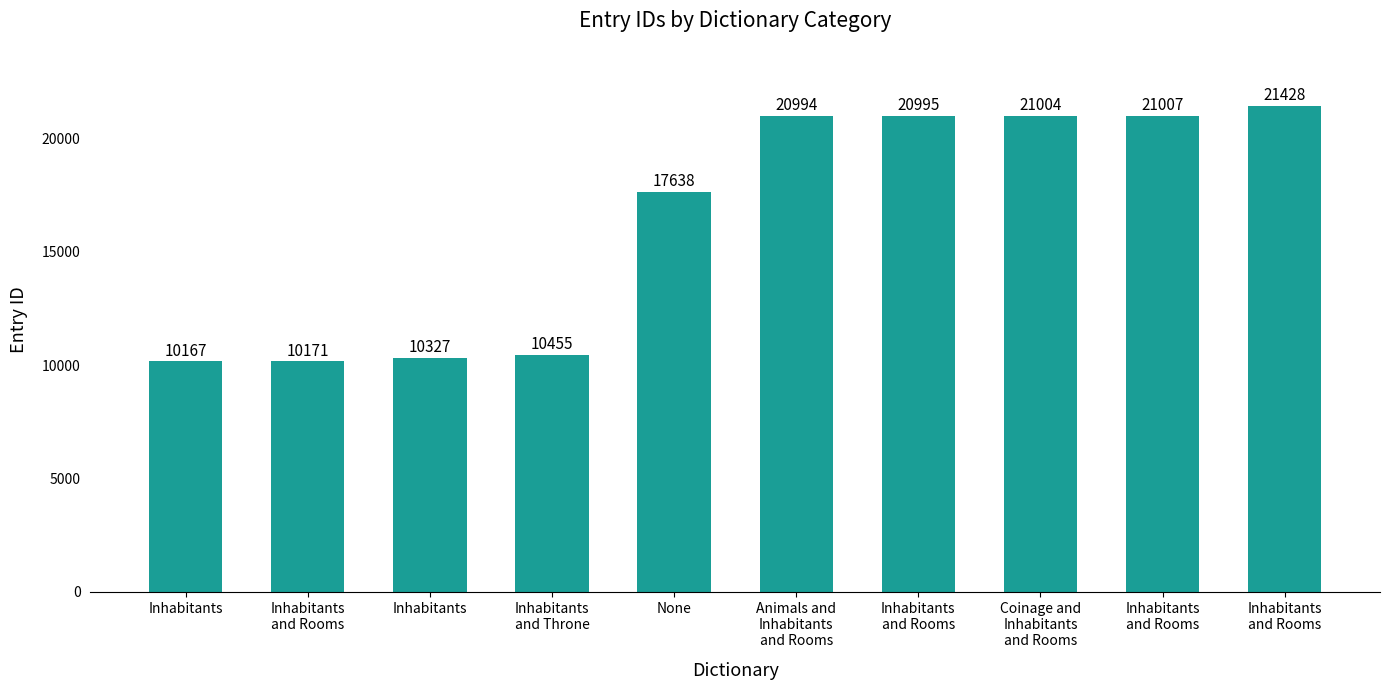

At which label is the value closest to 15797?

None